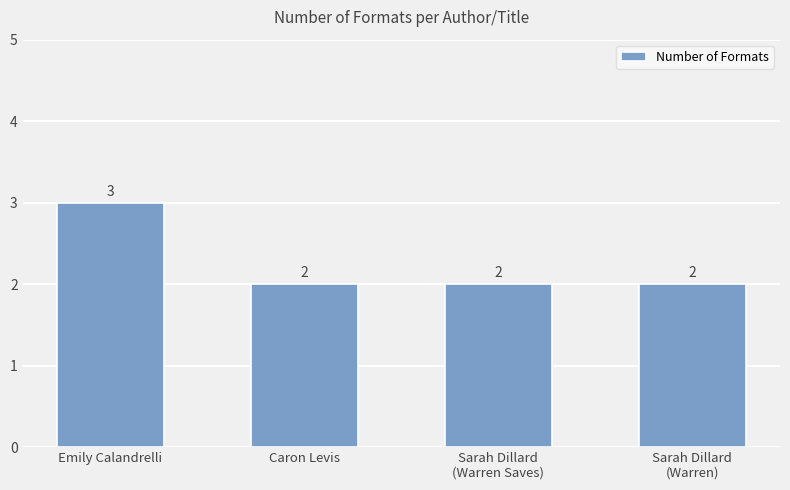

Which category has the highest value across all series?

Emily Calandrelli